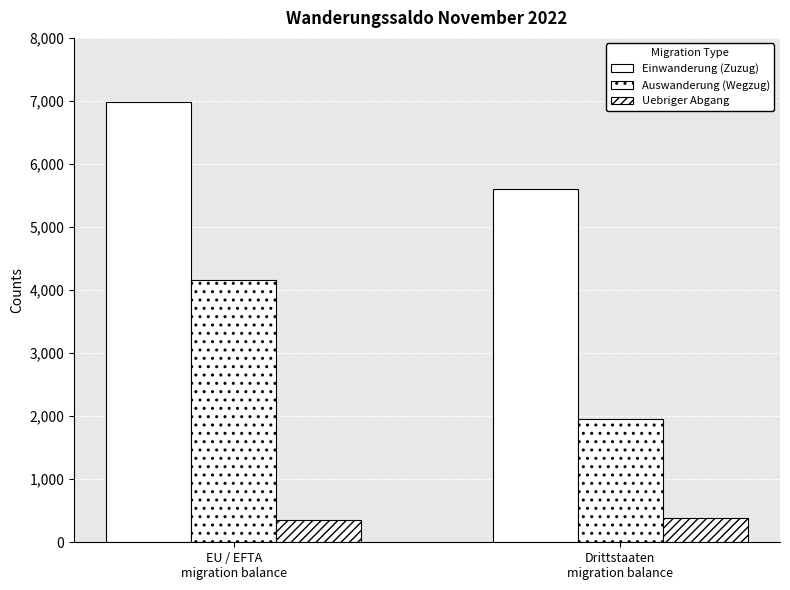

Does the chart contain any negative values?

No